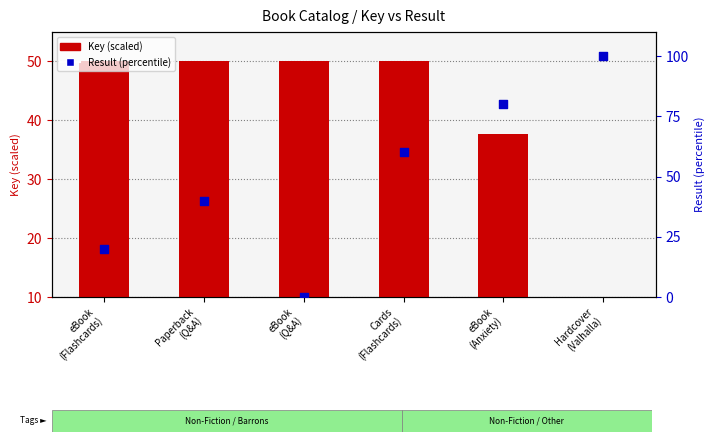

Which series reaches the maximum Y coordinate?

Result (percentile)